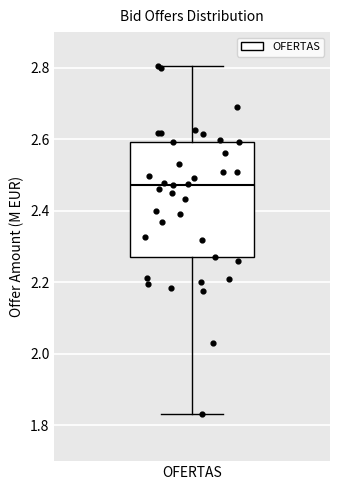

Where is the upper edge of the box for OFERTAS on the y-axis? The values are not printed on the chart, so give them approximately, as read against the axis.

2.60